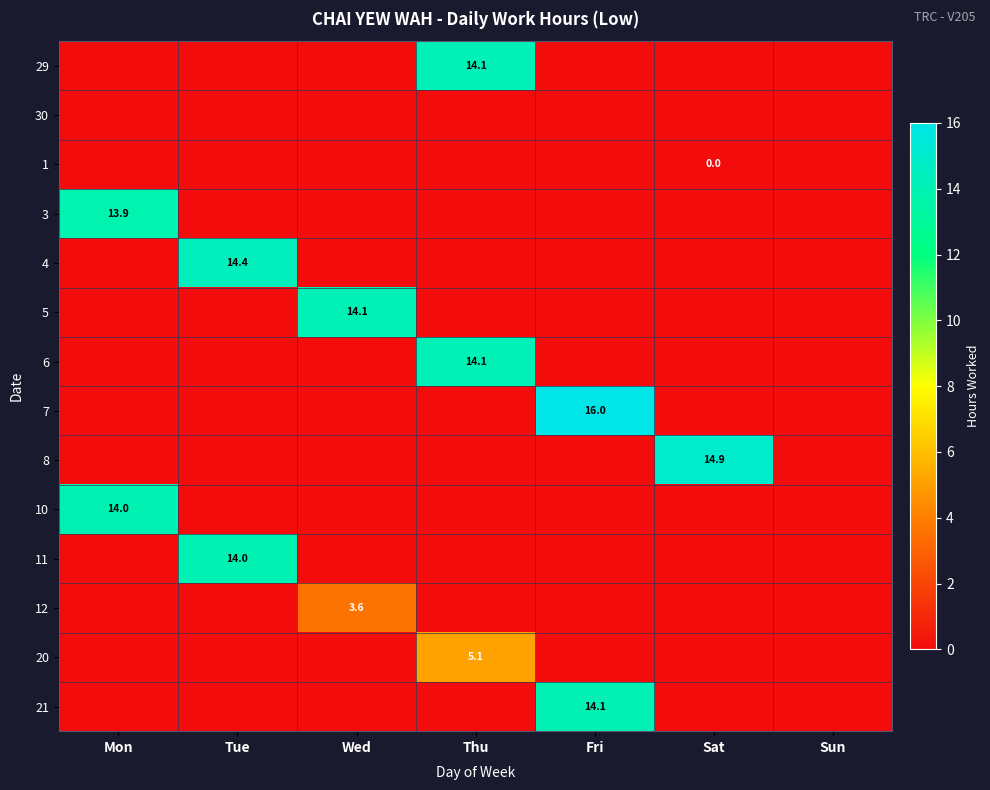

The 5 series shows 0.0 at Thu. True or false?

True